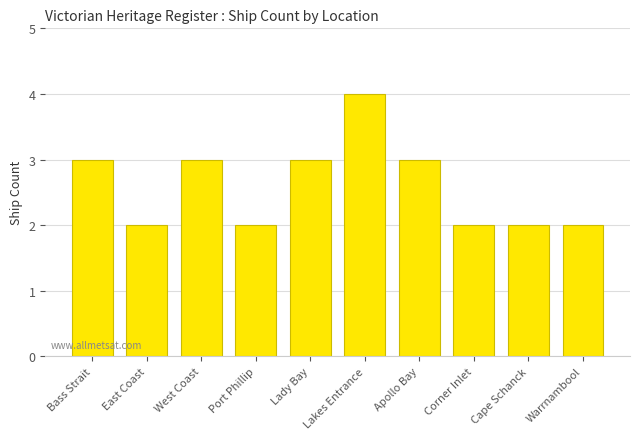

What is the greatest value displayed?

4